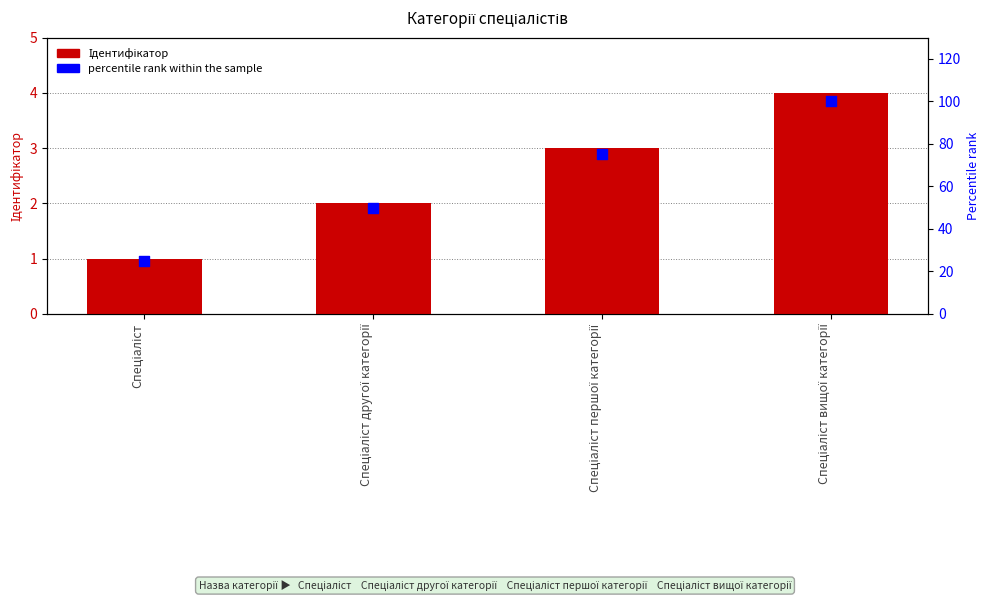

Which series has the largest total across all categories?

percentile rank within the sample